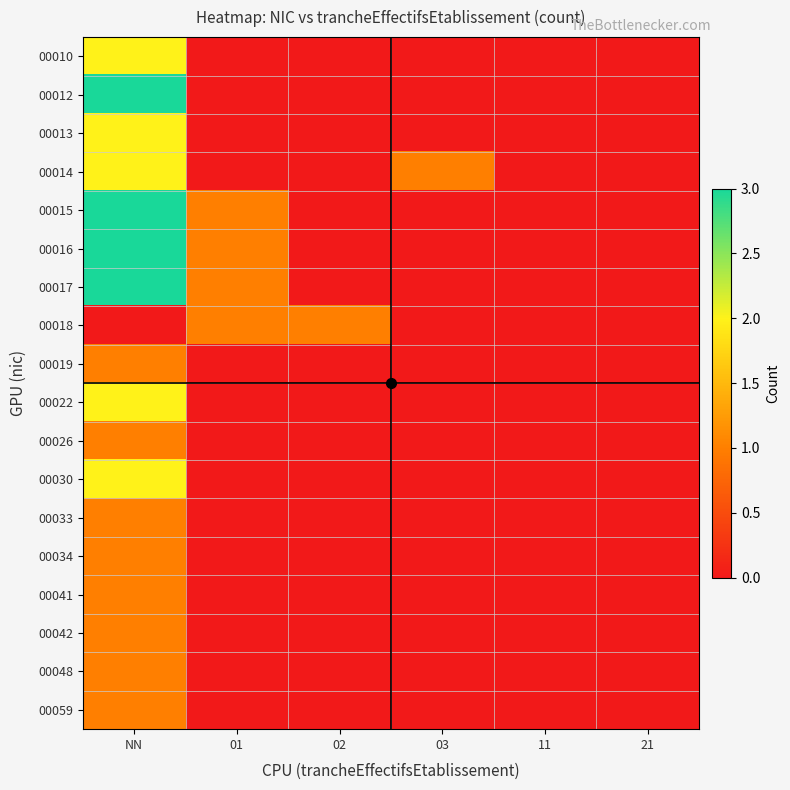

At how many categories does at least one series exceed 1?

1